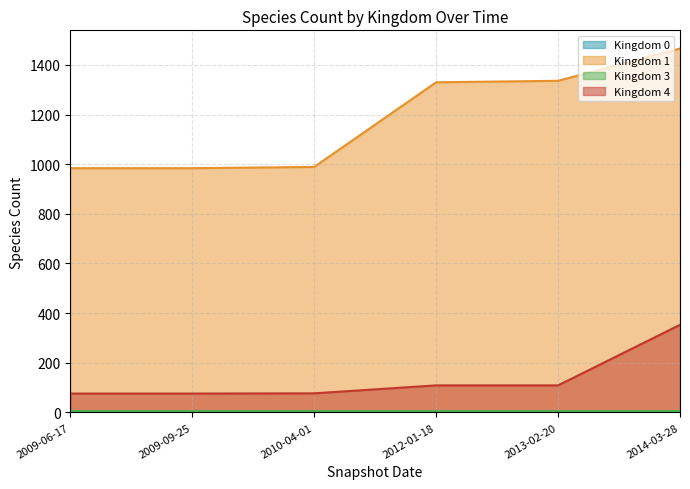

Which series has the largest total across all categories?

Kingdom 1